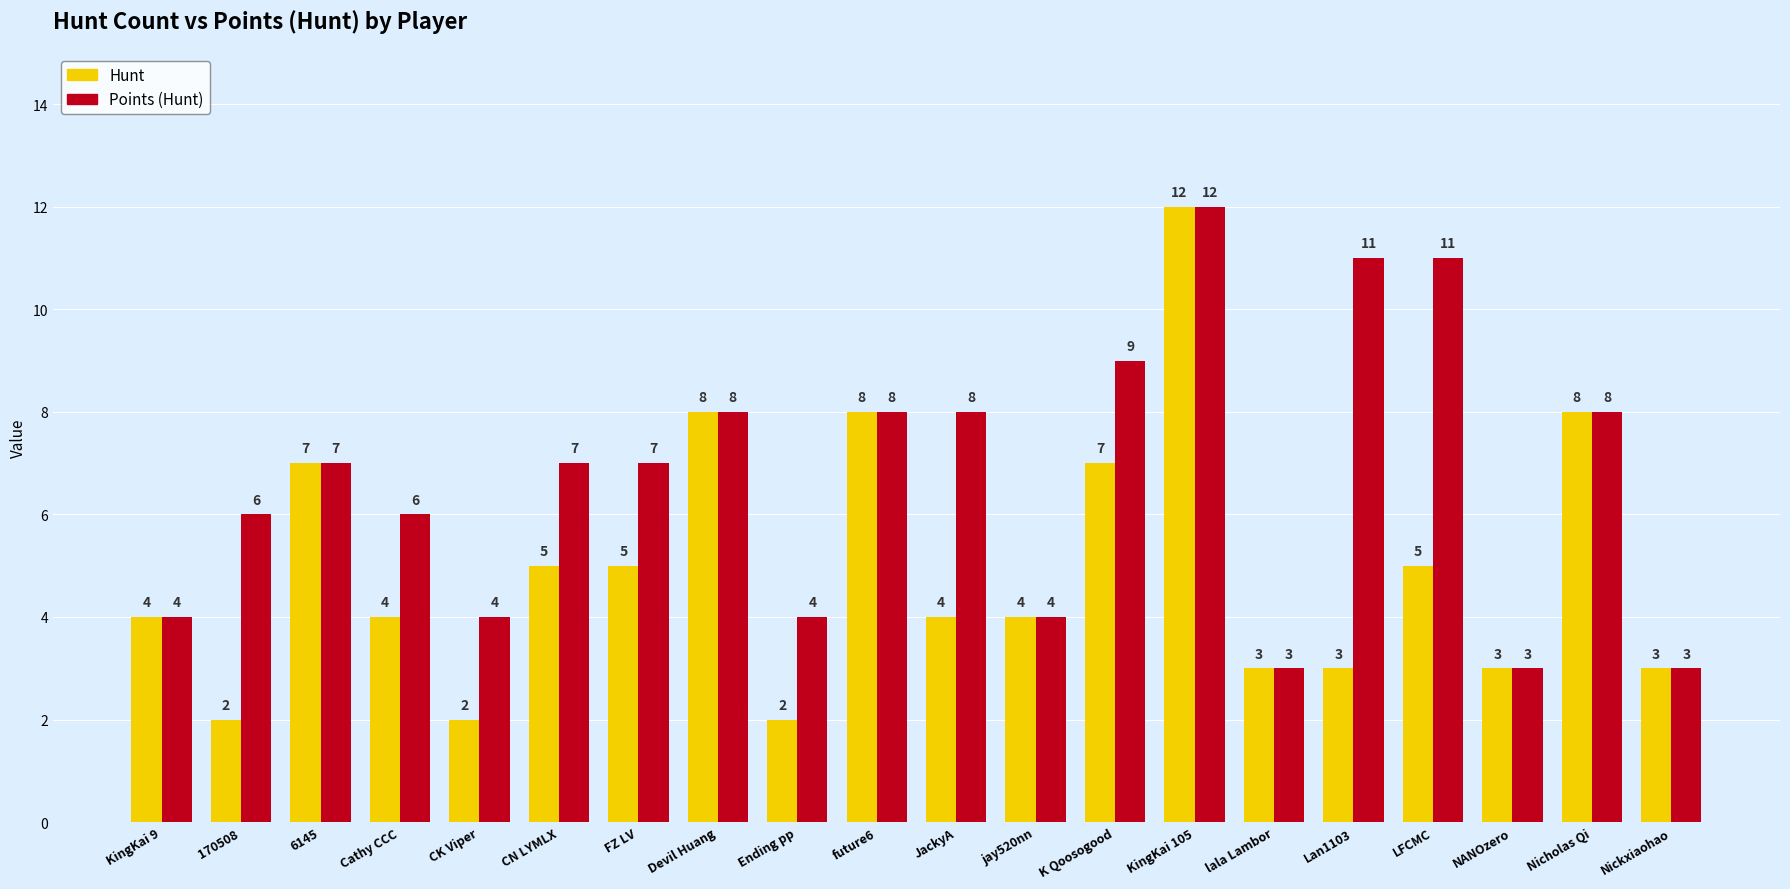

What is the label of the 14th bar from the left?

KingKai 105